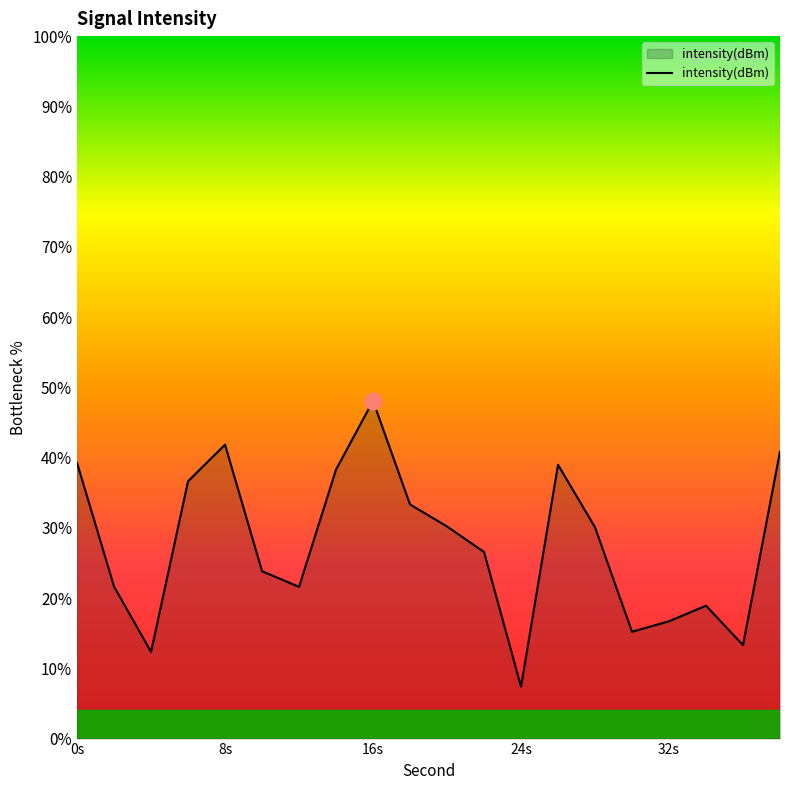

How many lines are shown in the chart?

1